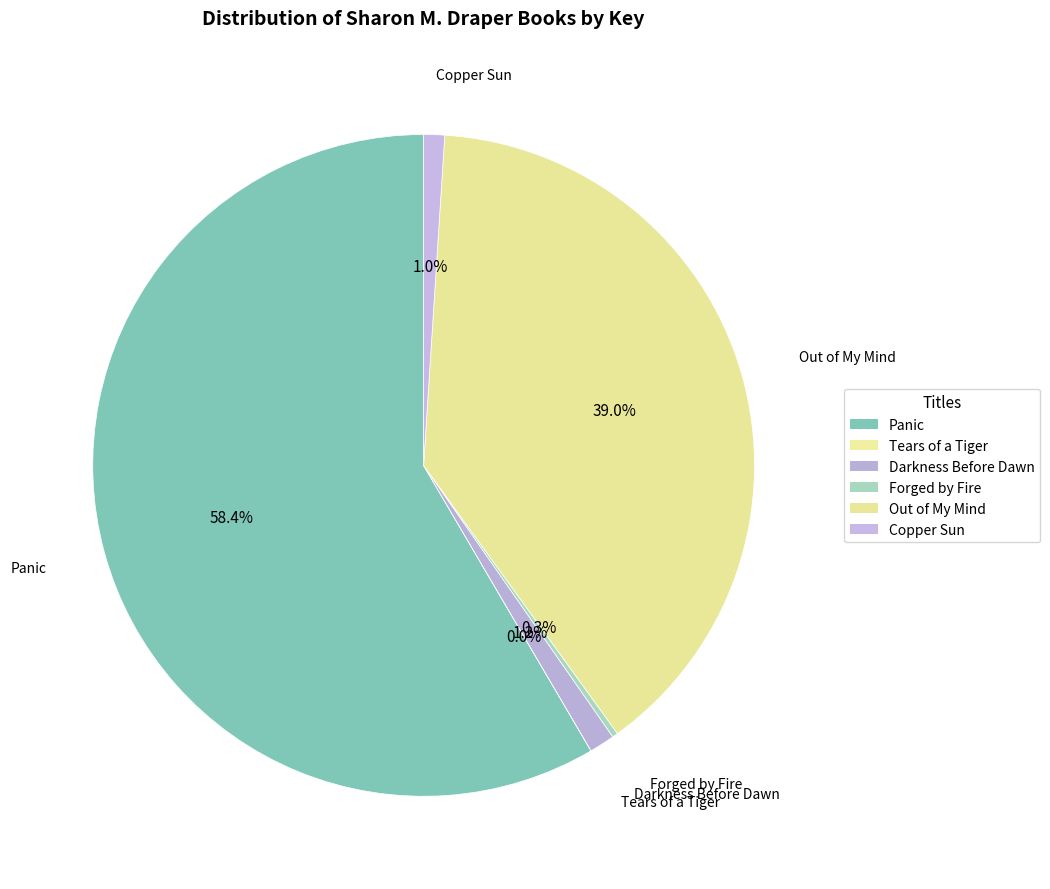

Which category accounts for the majority?

Panic